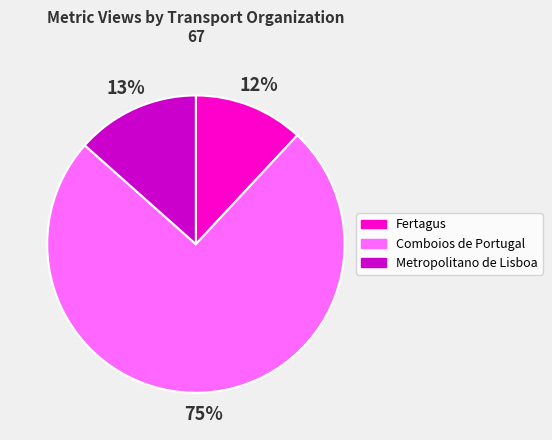

What is the ratio of the value at Metropolitano de Lisboa to the value at Comboios de Portugal?

0.2